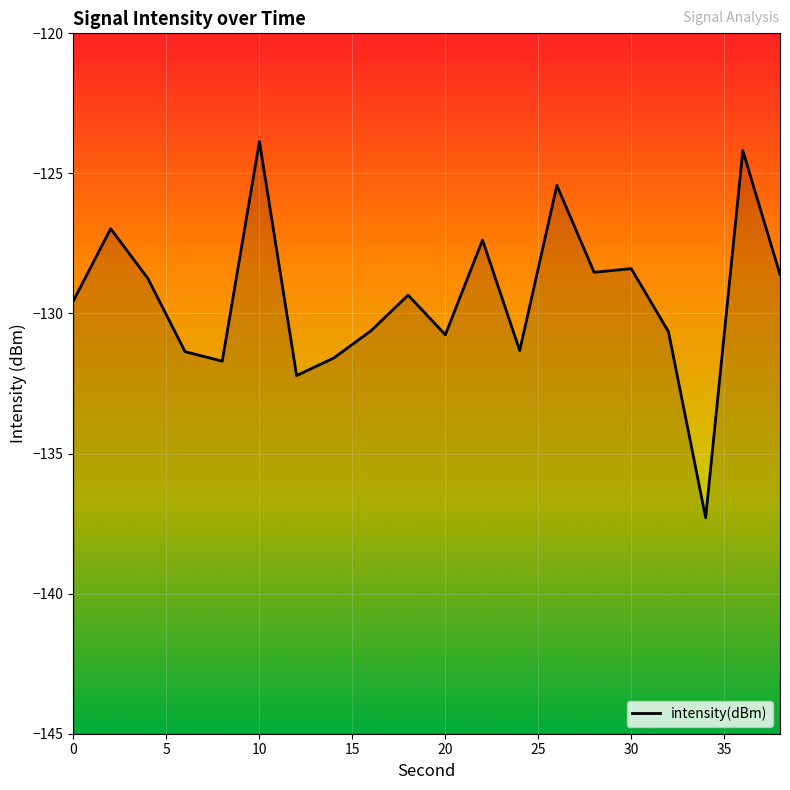

What is the average value?

-129.4